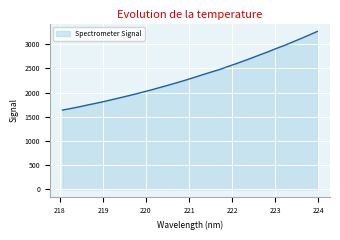

What is the maximum value shown in the chart?

3260.6